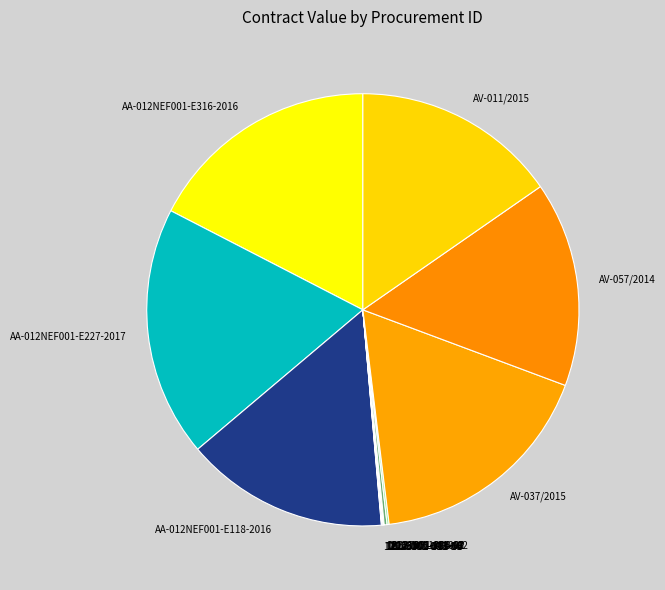

Between AV-037/2015 and AA-012NEF001-E118-2016, which is larger?

AV-037/2015